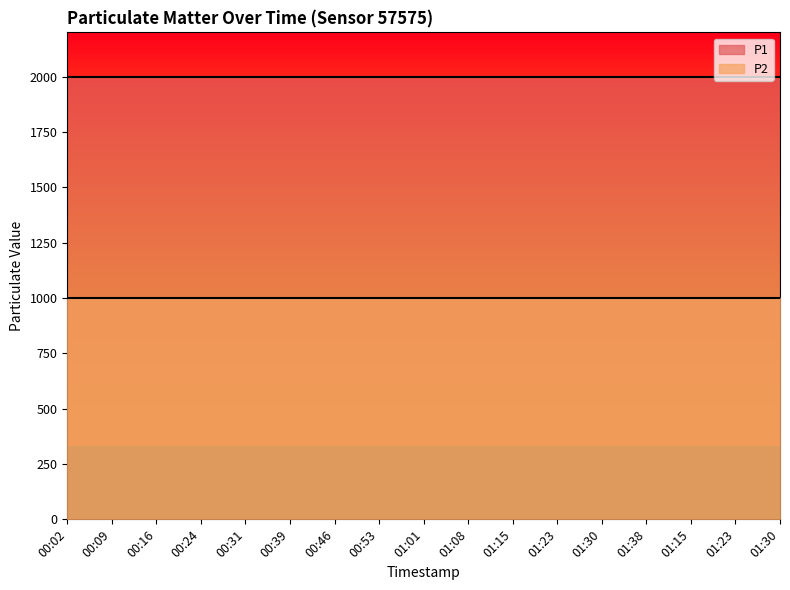

Between 00:39 and 01:23, which series saw the biggest shift?

P1